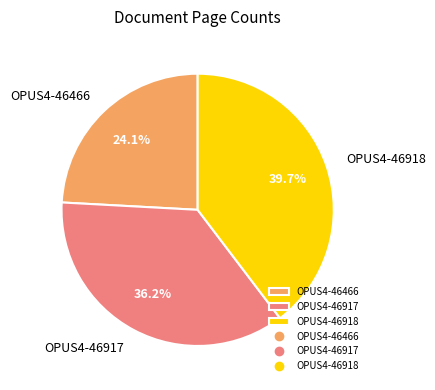

Is it true that OPUS4-46918 is 49% of the pie?

False